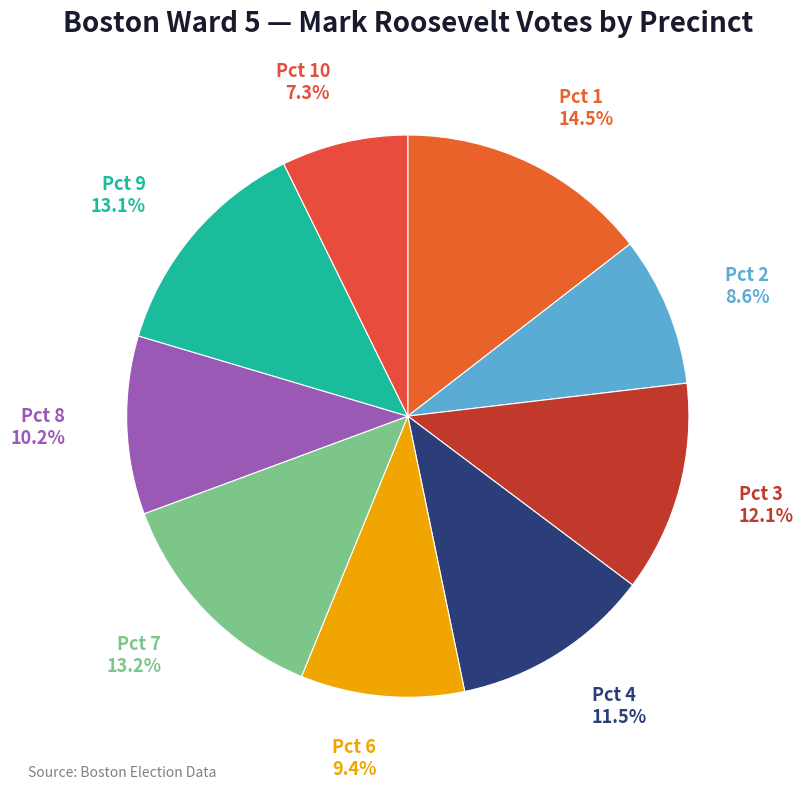

What is the ratio of the value at Pct 4 to the value at Pct 1?

0.8